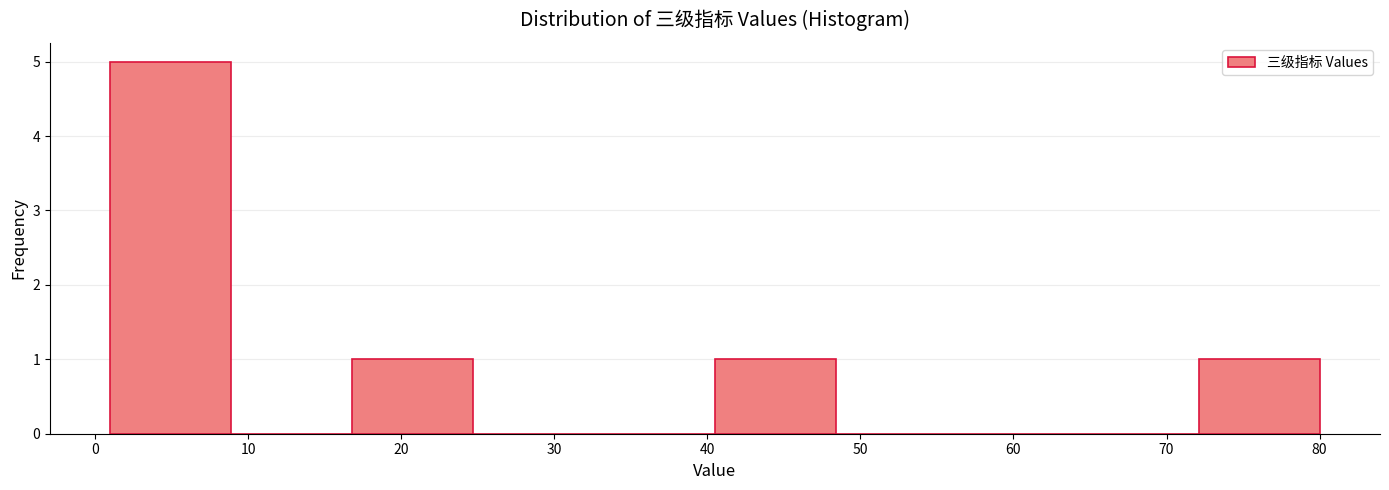

Which range on the x-axis has the tallest bar?

1.0 to 8.9